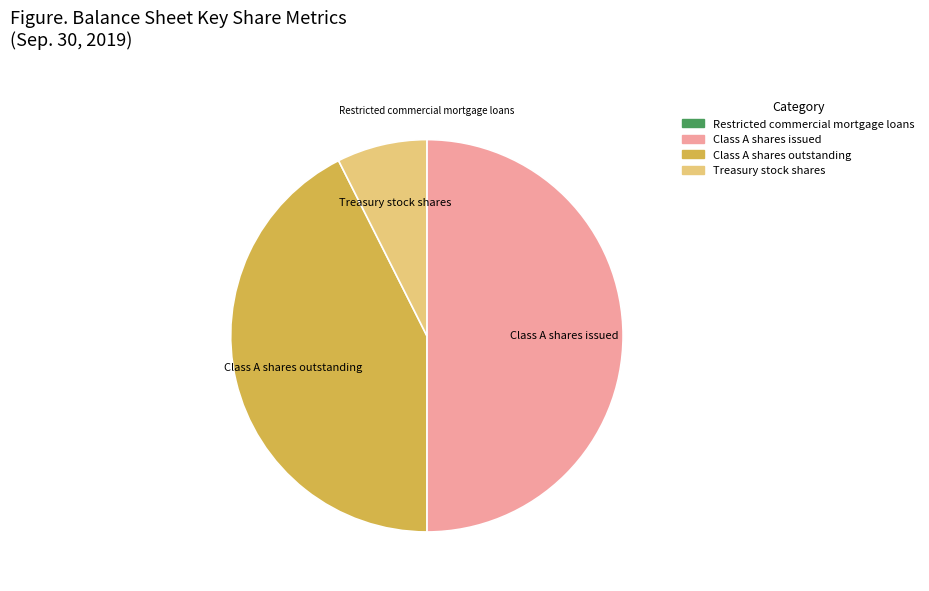

Which slice is the largest?

Class A shares issued